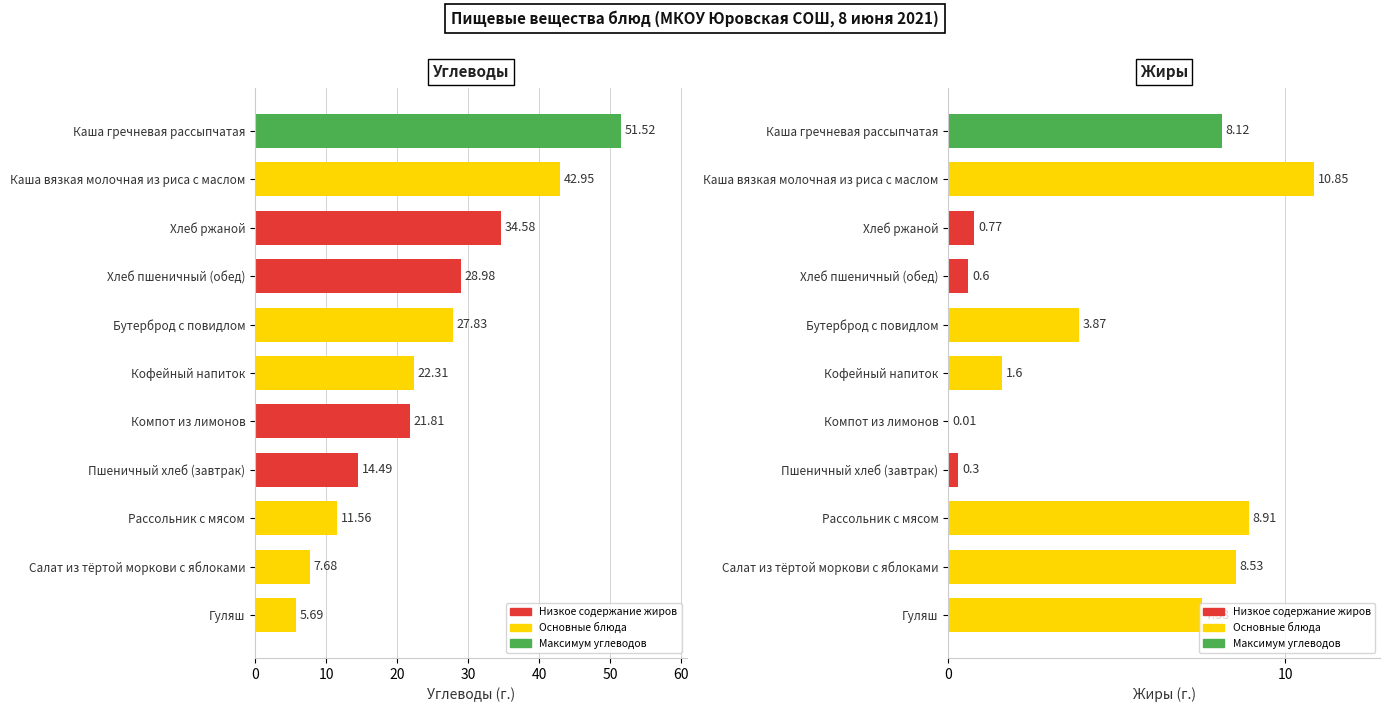

Is the value of Жиры at Каша вязкая молочная из риса с маслом greater than the value of Углеводы at Каша вязкая молочная из риса с маслом?

No